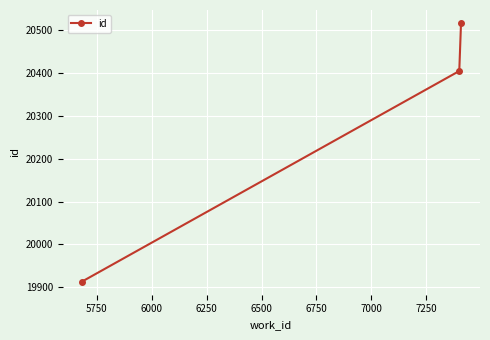

What is the smallest value displayed?

19913